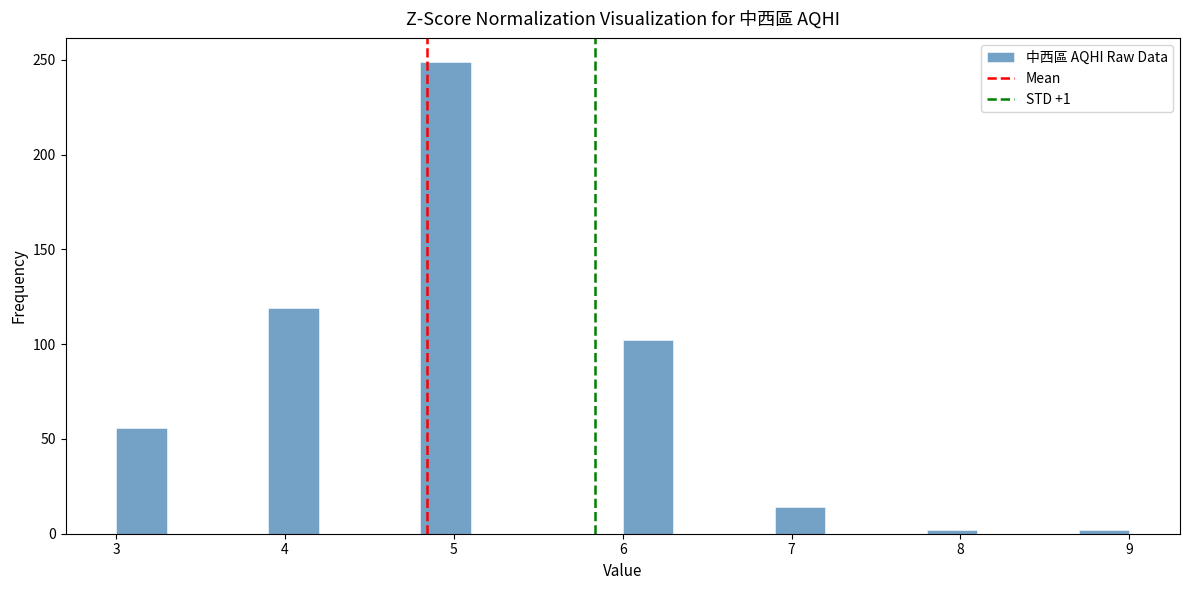

Around what value on the x-axis is the tallest bar? Give the approximate position of its centre, as read against the axis.

5.0